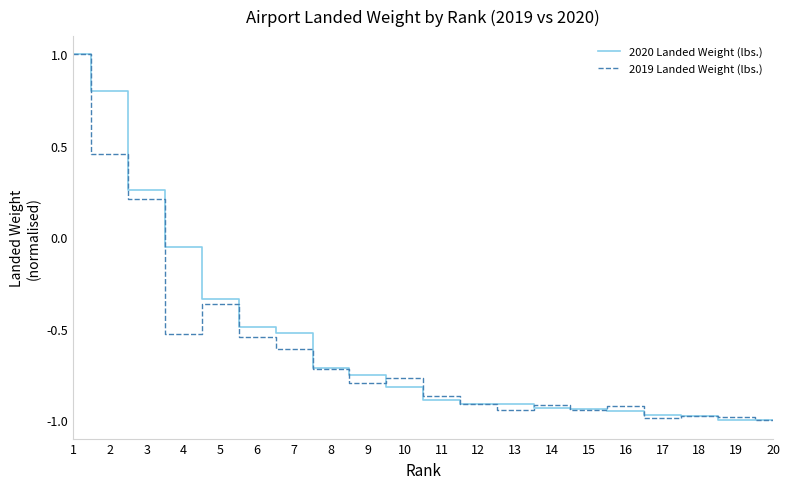

How many lines are shown in the chart?

2